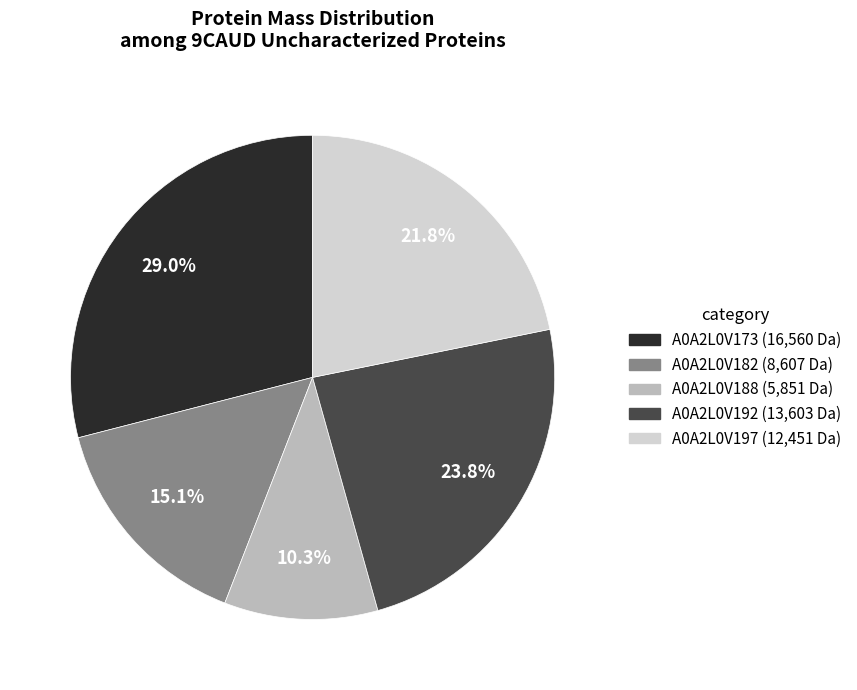

How much of the chart is everything except A0A2L0V173?

71.0%